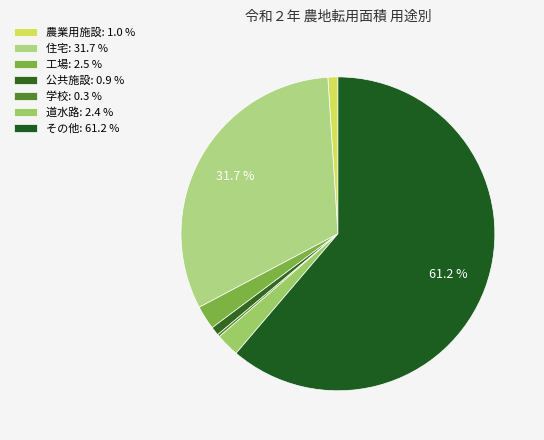

What is the largest slice in the pie chart?

その他